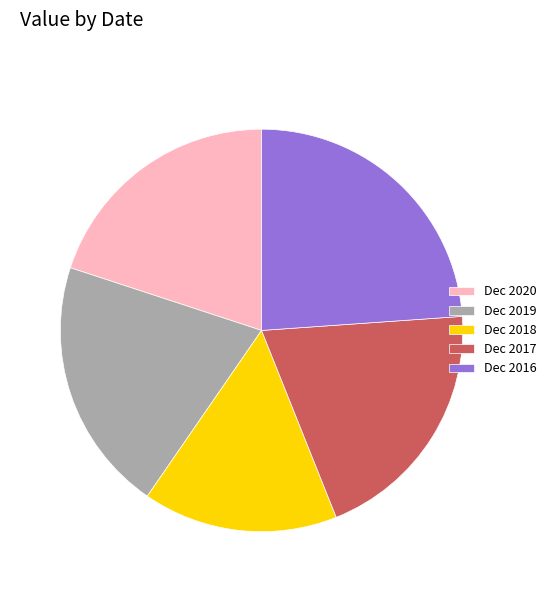

Is there a majority slice in this chart?

No